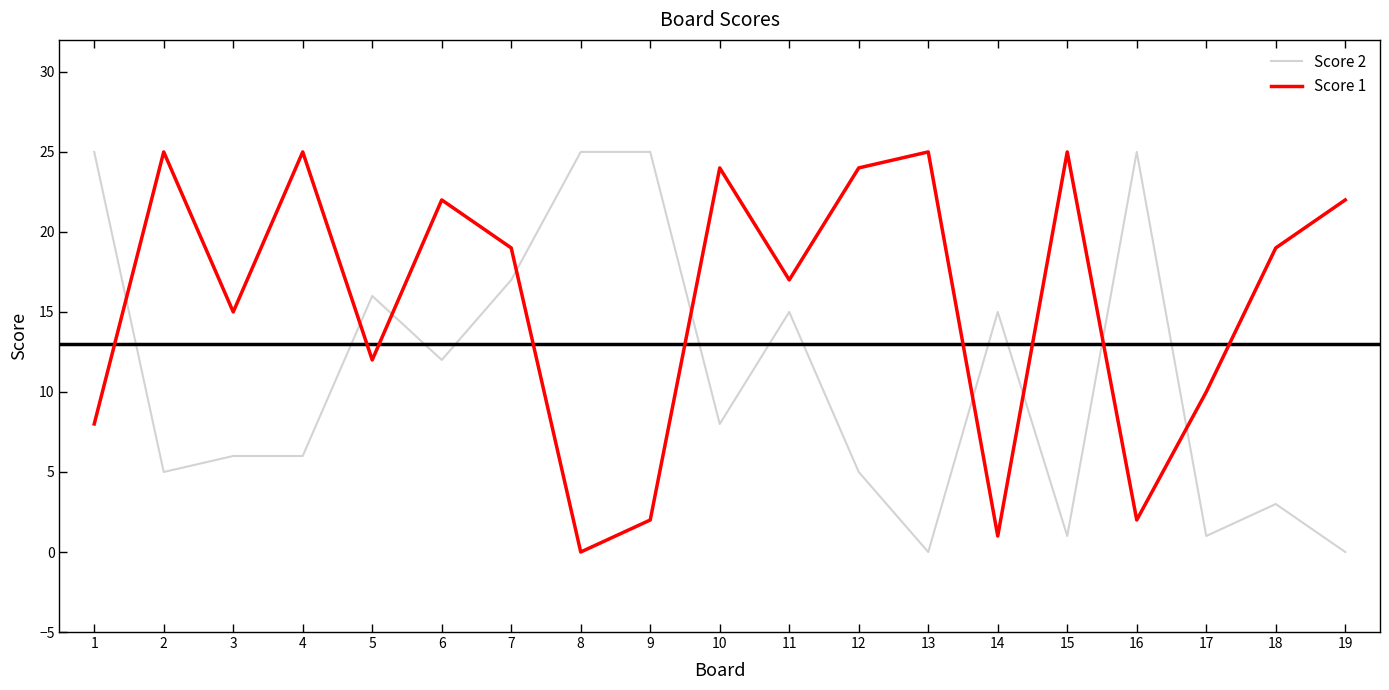

How many interior local peaks does the Score 1 series have?

6